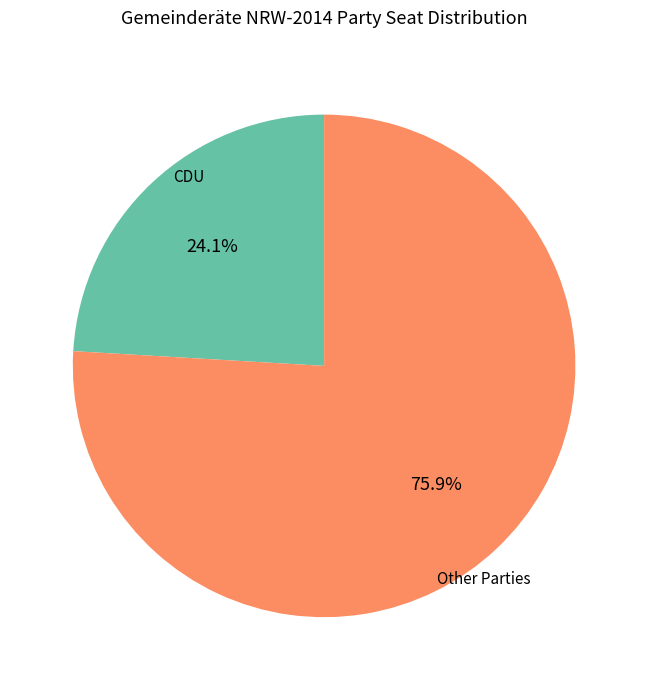

Does any single category account for the majority?

Yes